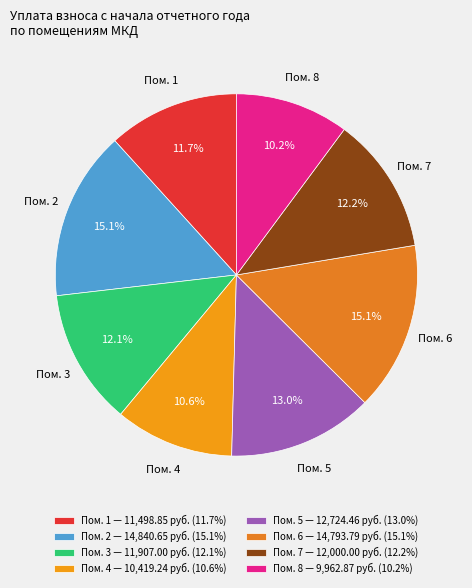

What is the ratio of the value at Пом. 6 to the value at Пом. 5?

1.2